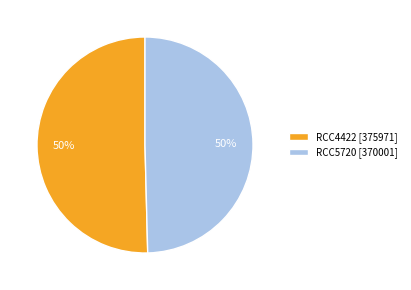

True or false: RCC4422 accounts for 50% of the total.

True